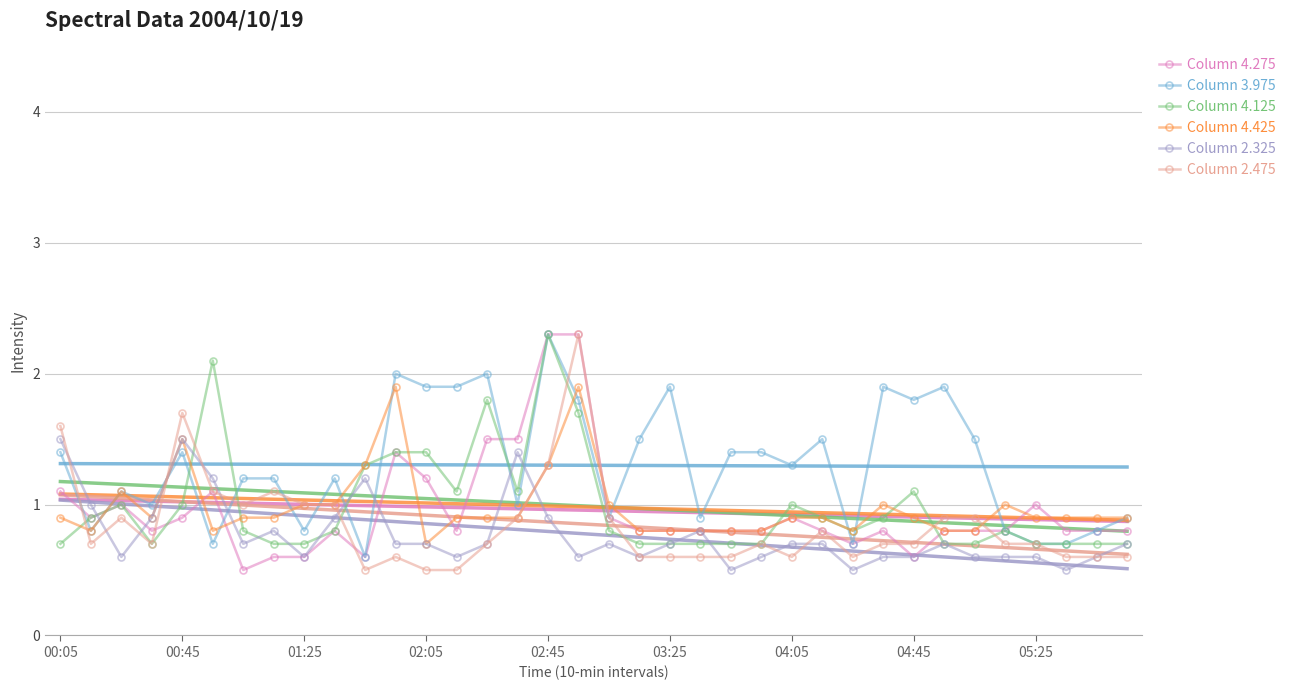

Count the number of data series in this chart.

6